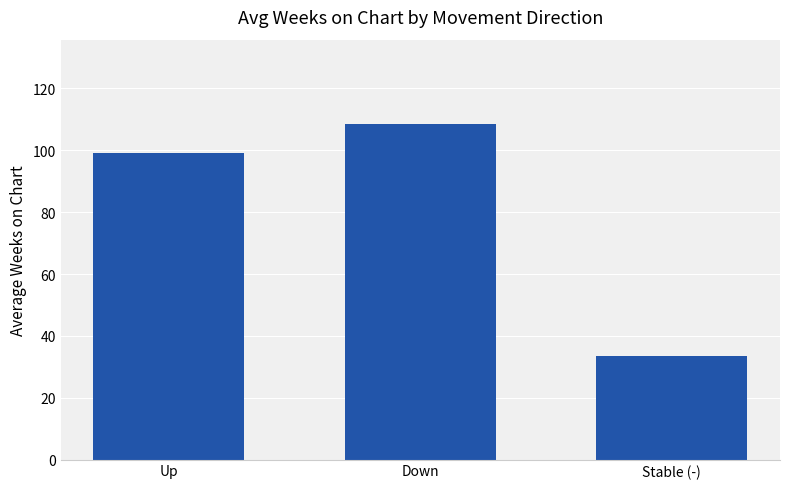

List the labels in order of value, largest first.

Down, Up, Stable (-)